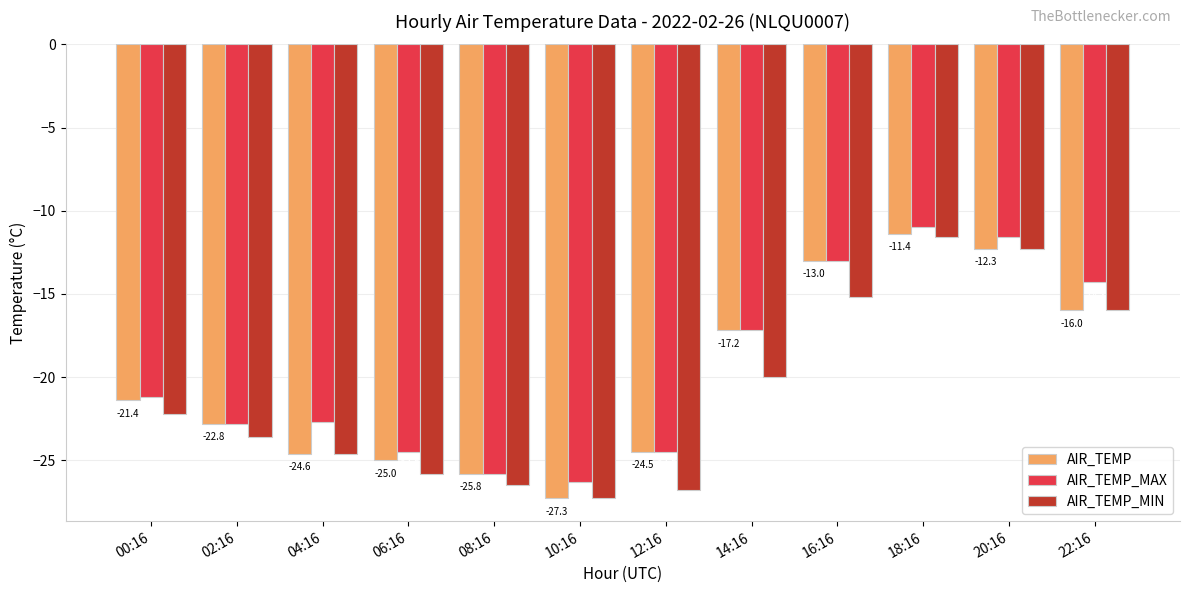

Which label corresponds to the smallest value in the chart?

10:16